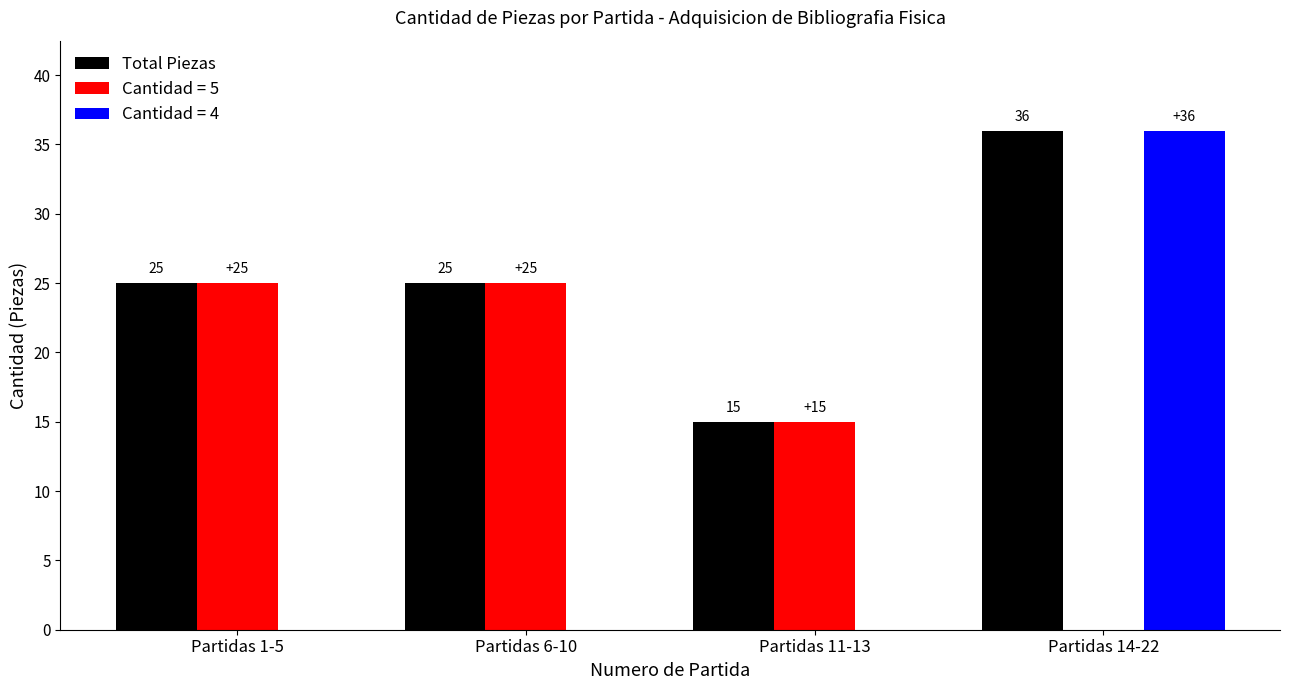

Reading left to right, list all the values displayed in this chart.

Total Piezas: 25	25	15	36
Cantidad = 5: 25	25	15	0
Cantidad = 4: 0	0	0	36